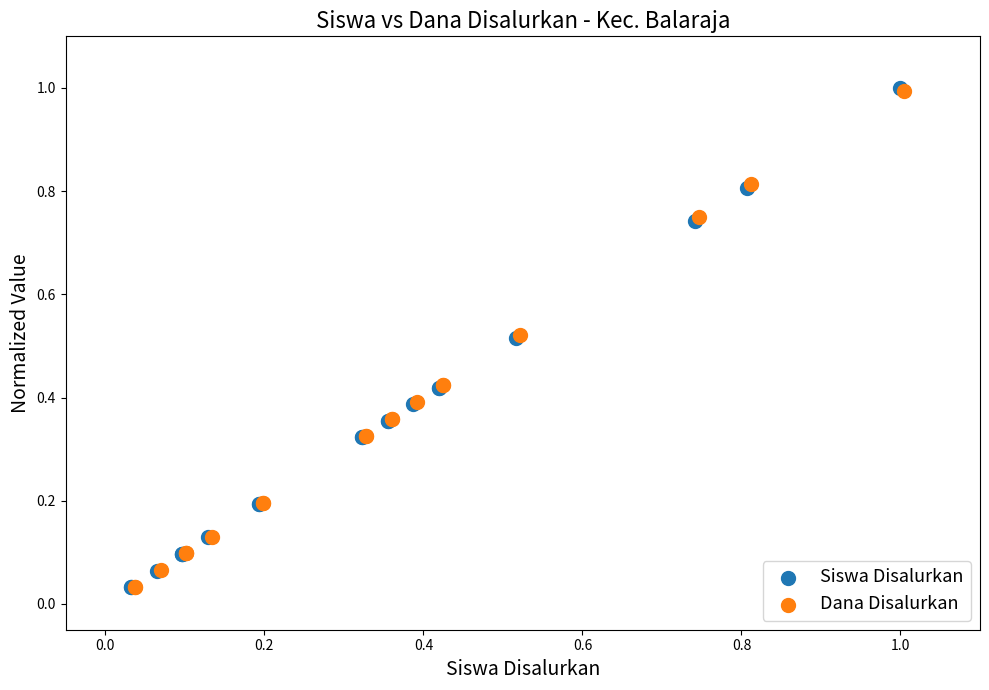

Which series has the widest spread of Y values?

Siswa Disalurkan